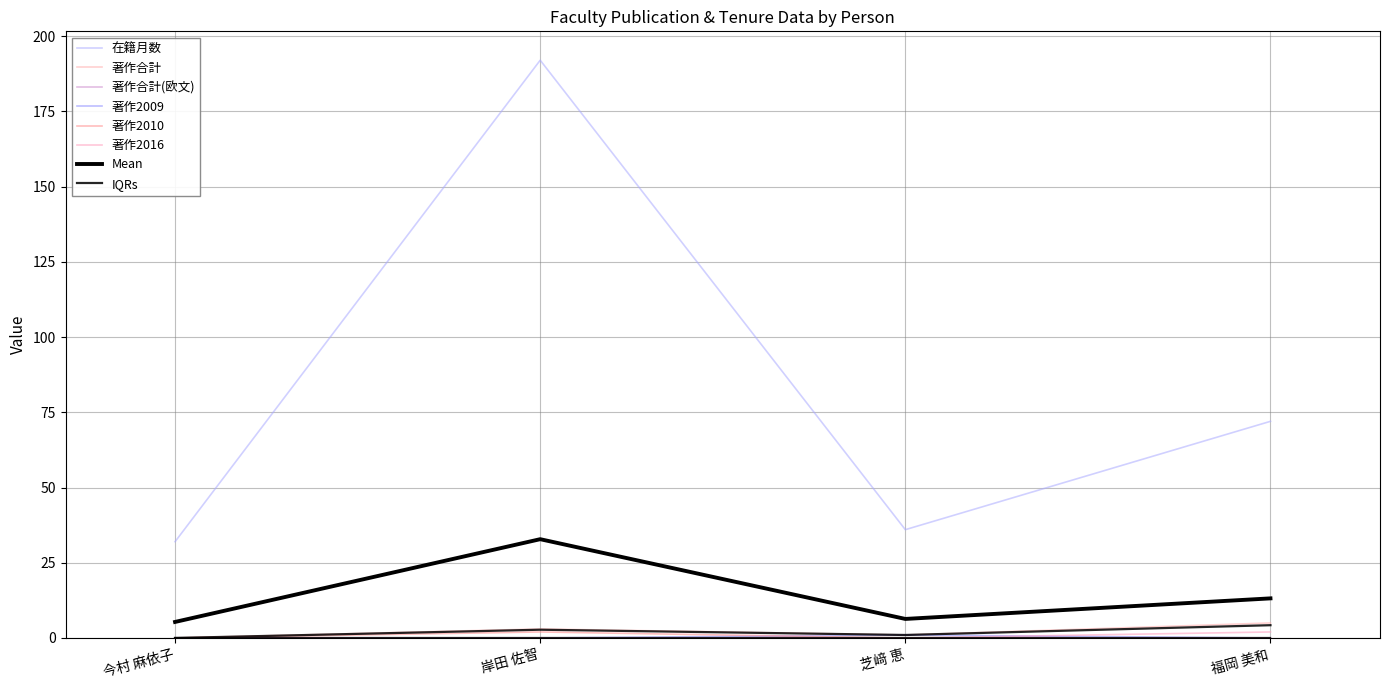

What is the difference between the highest and lowest values at 福岡 美和?

72